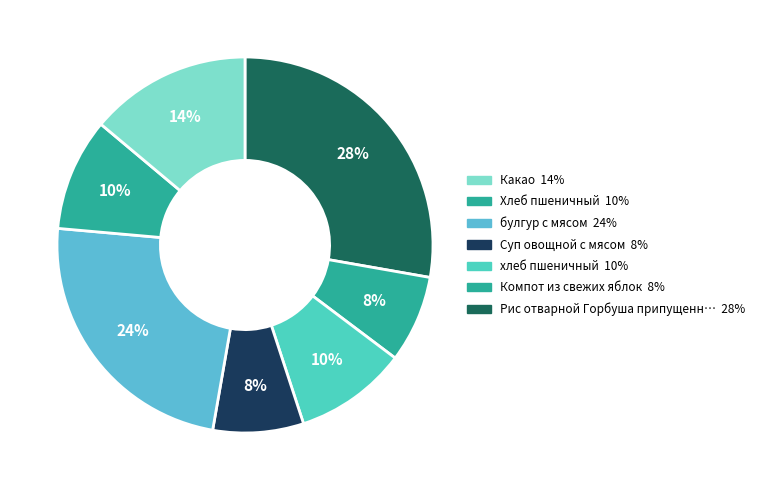

Rank the categories by value from lowest to highest.

Компот из свежих яблок, Суп овощной с мясом, хлеб пшеничный, Хлеб пшеничный, Какао, булгур с мясом, Рис отварной Горбуша припущенная